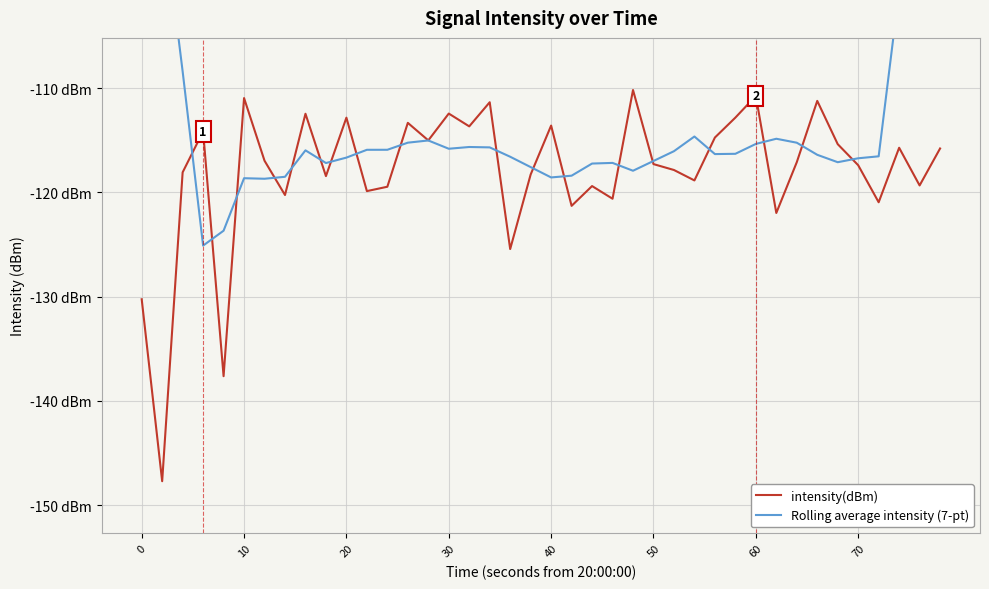

How many categories are shown in the chart?

40